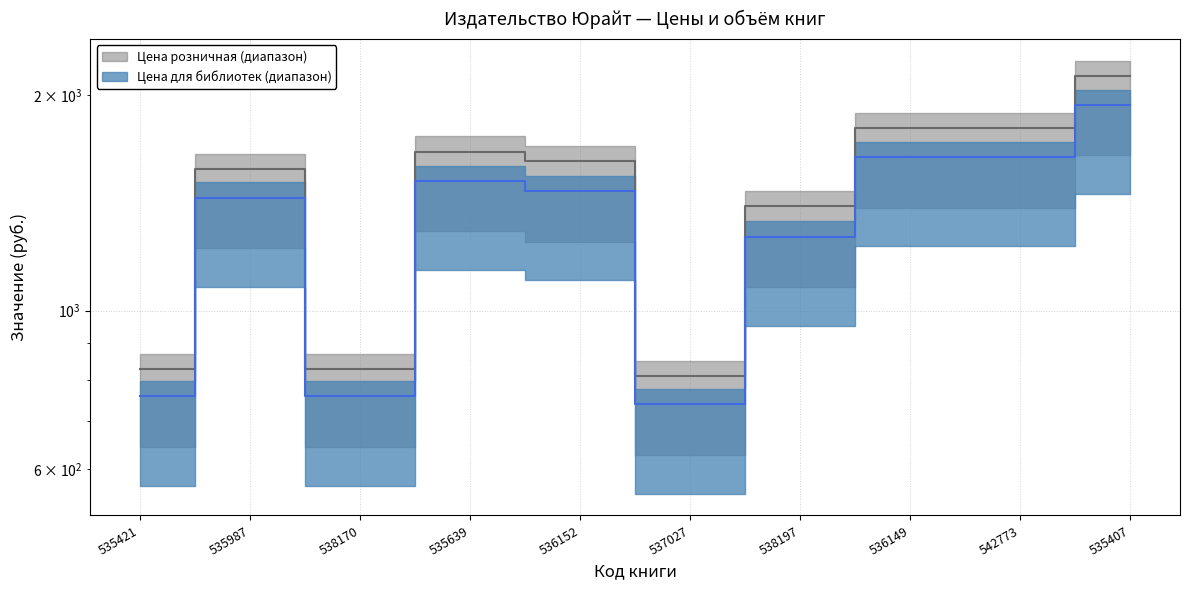

True or false: Цена для библиотек and Цена розничная cross at least once.

False